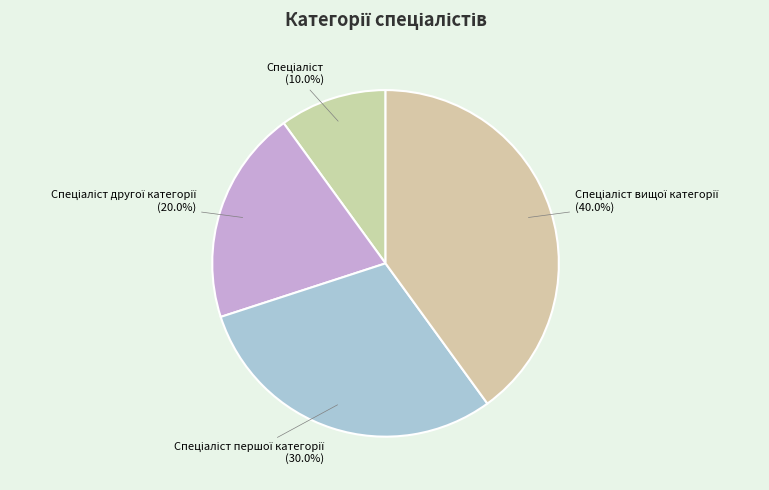

How many segments does this pie chart have?

4